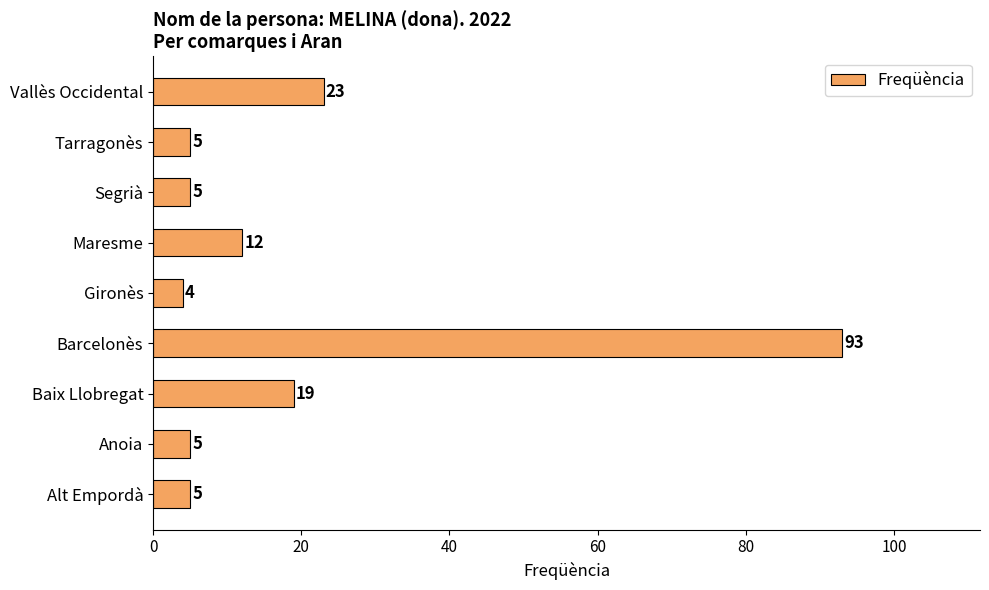

Does the chart contain stacked bars?

No